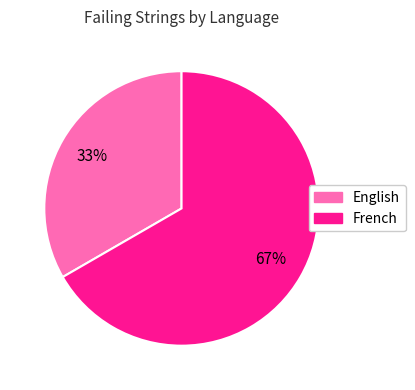

Which category has the smallest portion of the pie?

English